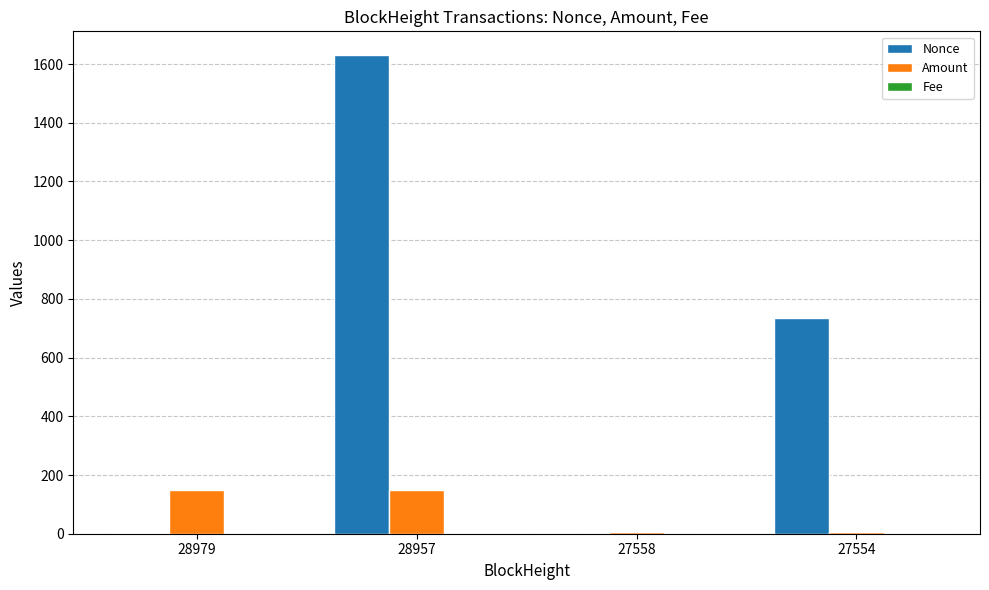

Which series changed the most between 27558 and 27554?

Nonce